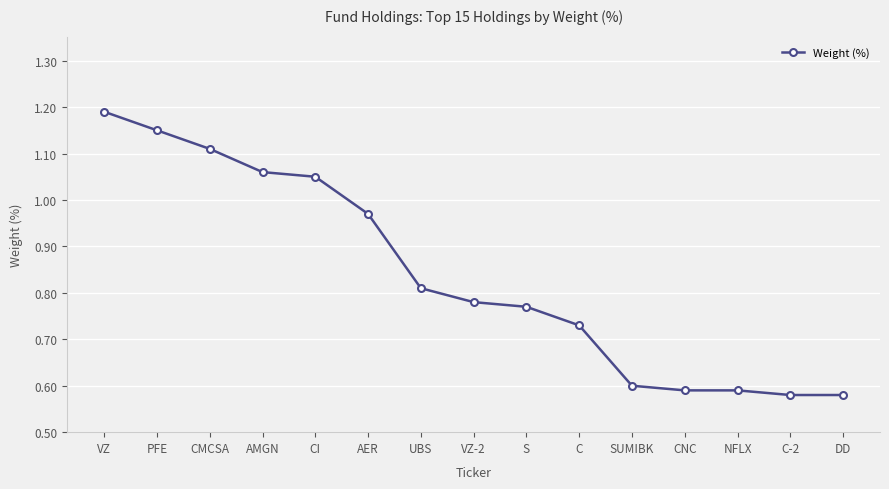

What is the sum of all values?

12.6